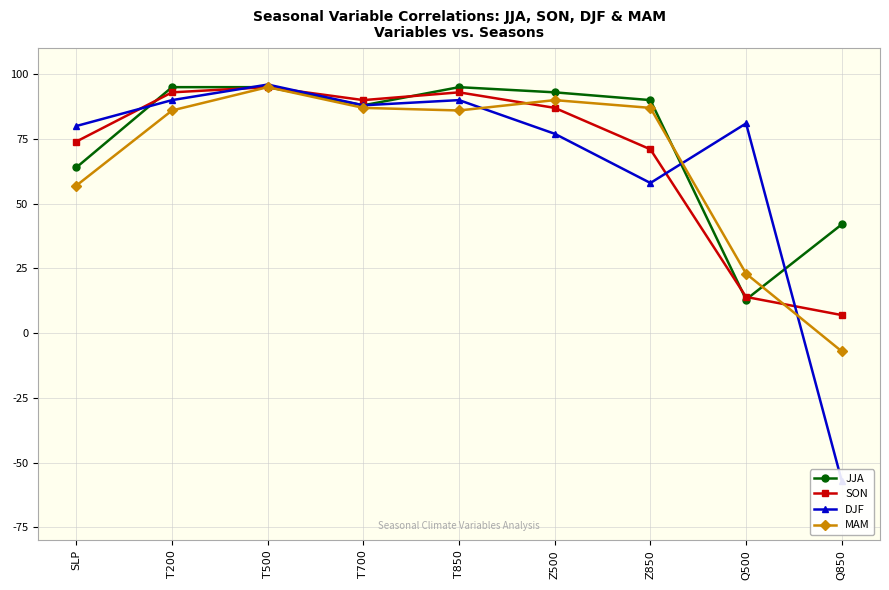

What is the difference between the maximum and minimum values in the SON series?

88